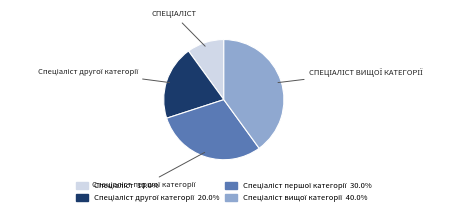

Is there any slice that represents more than half of the pie?

No